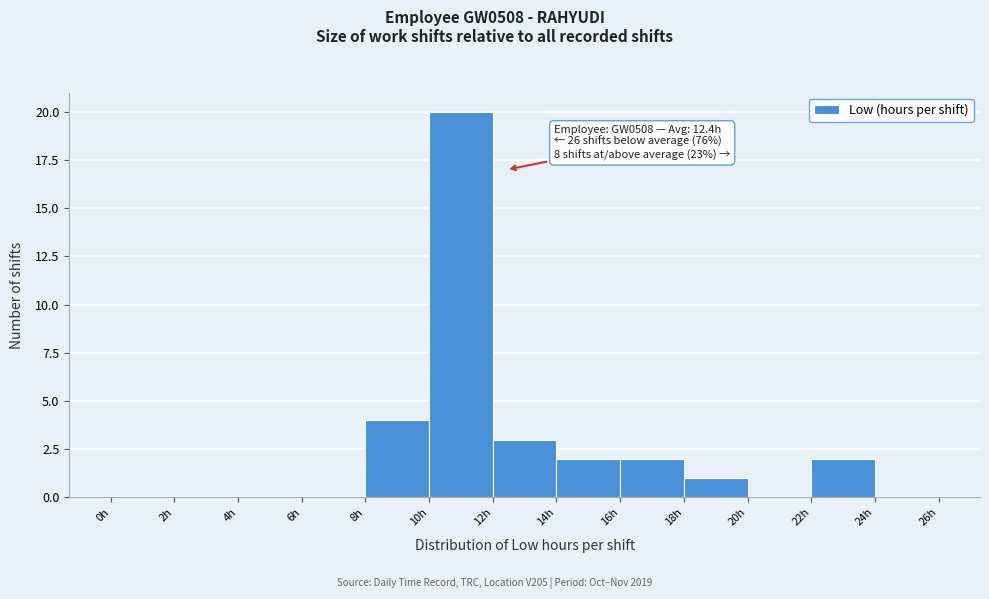

Over which range of the x-axis is the bar tallest?

10 to 12